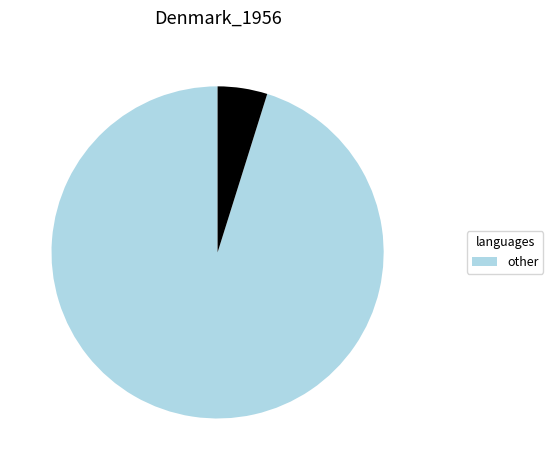

Is there a majority slice in this chart?

Yes